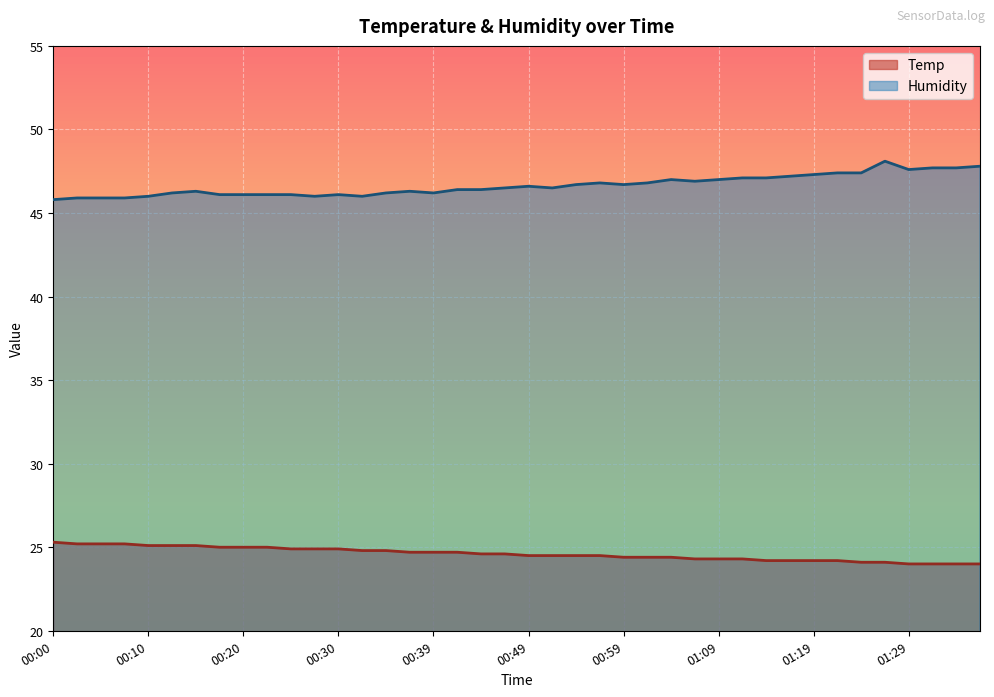

Which series has the widest spread of values?

Humidity